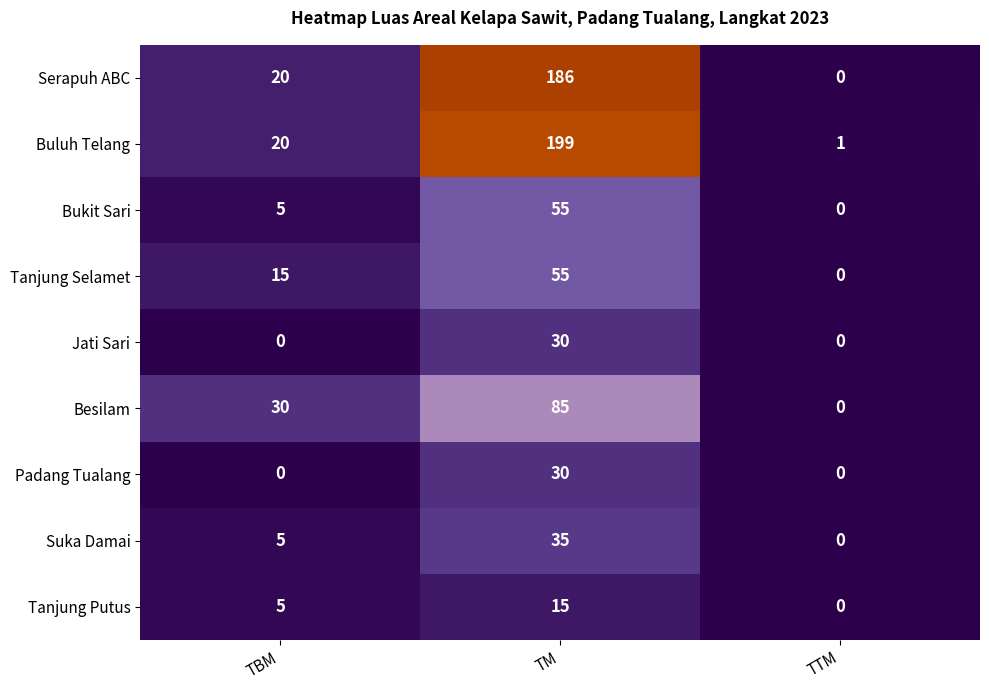

What is the sum of all Serapuh ABC values?

206